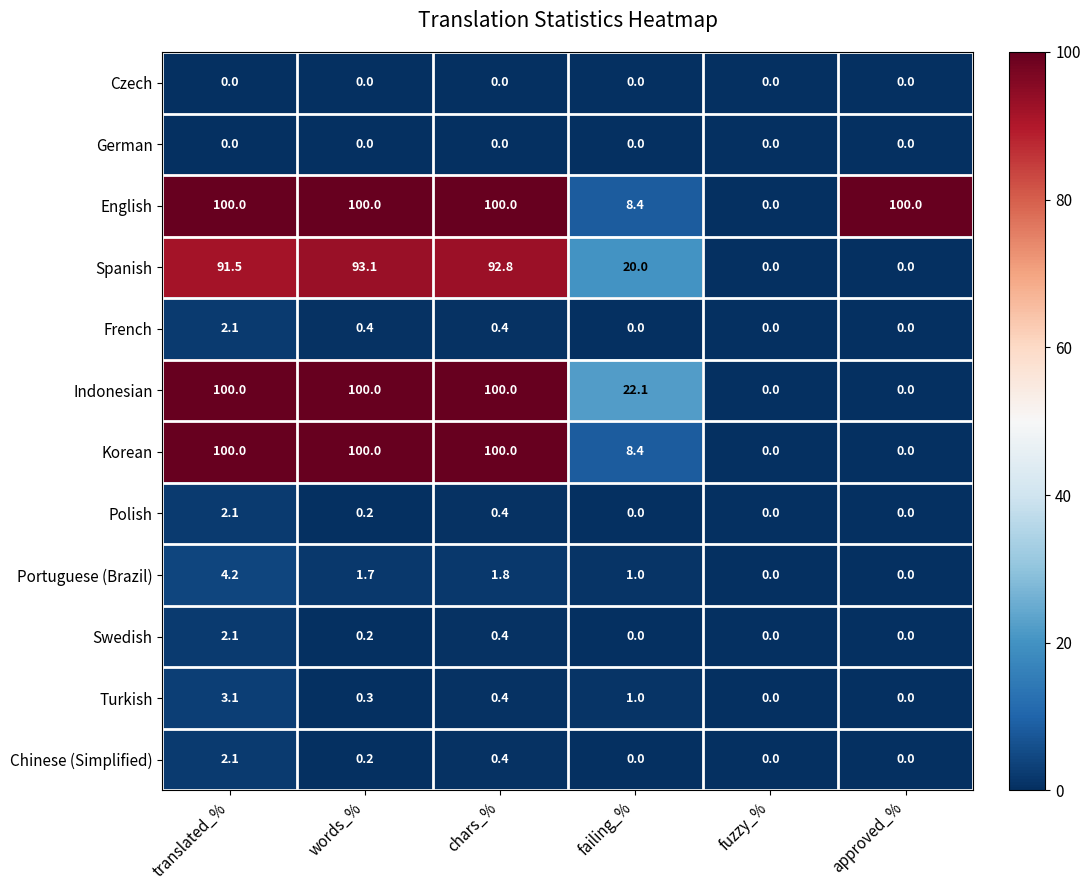

What is the average value of the Chinese (Simplified) series?

0.5